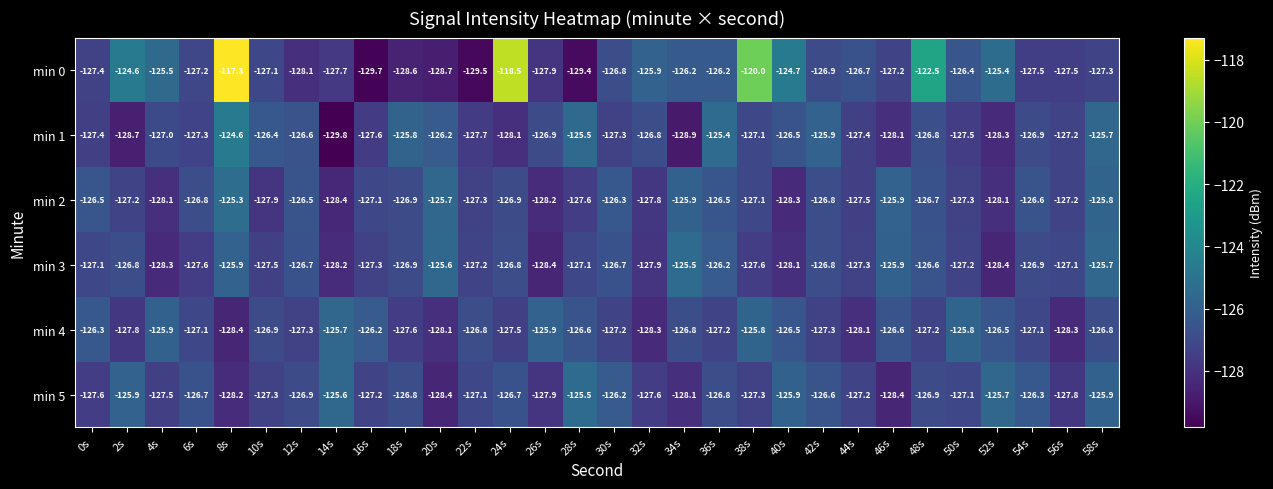

What is the average value of the min 5 series?

-127.0